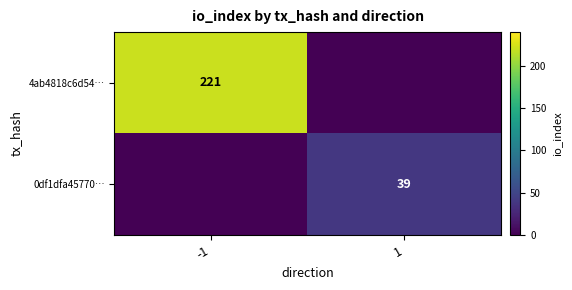

True or false: 0df1dfa45770… has a value of 65 at 1.

False